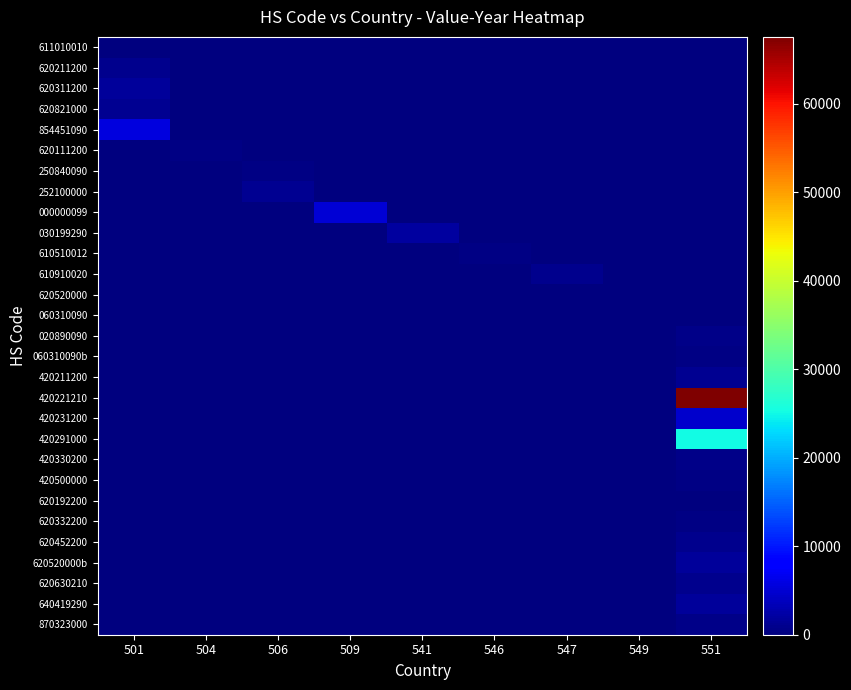

At how many categories does at least one series exceed 10386?

1